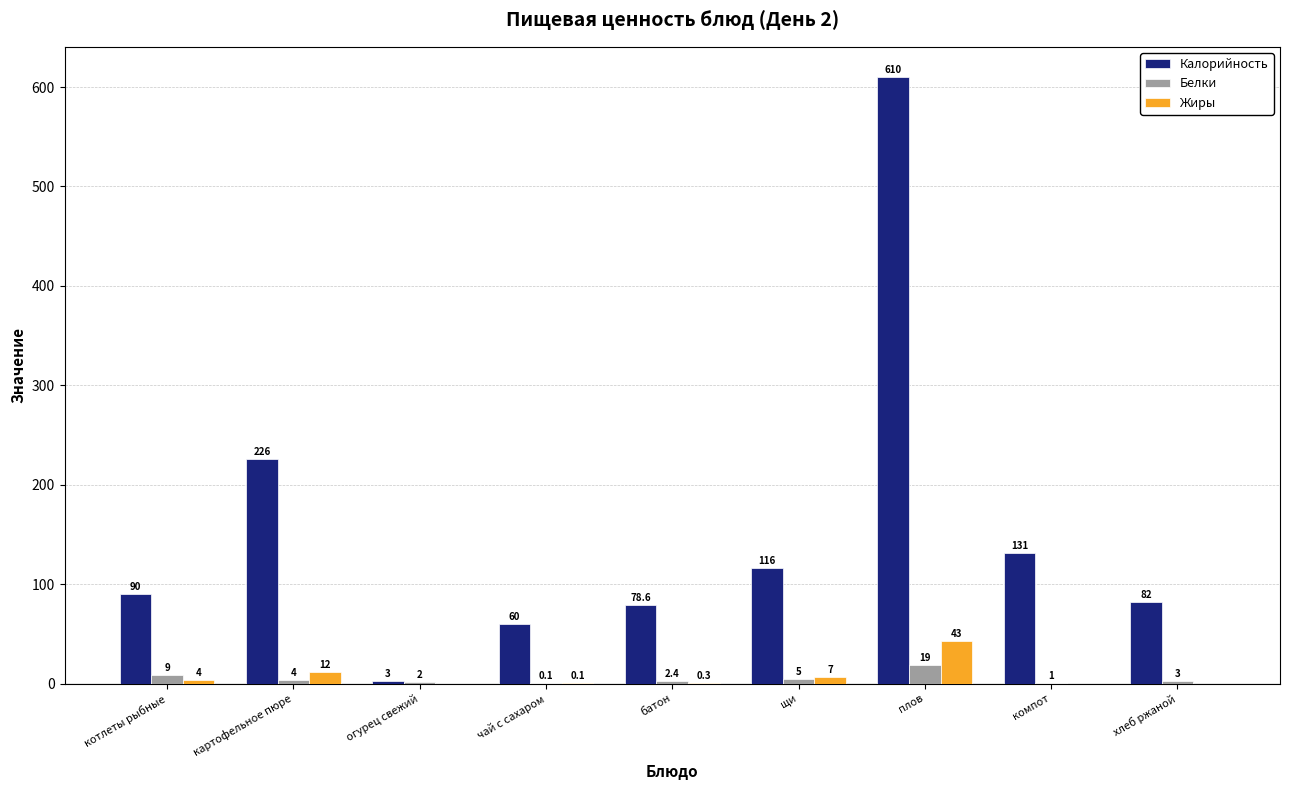

Which series has the widest spread of values?

Калорийность